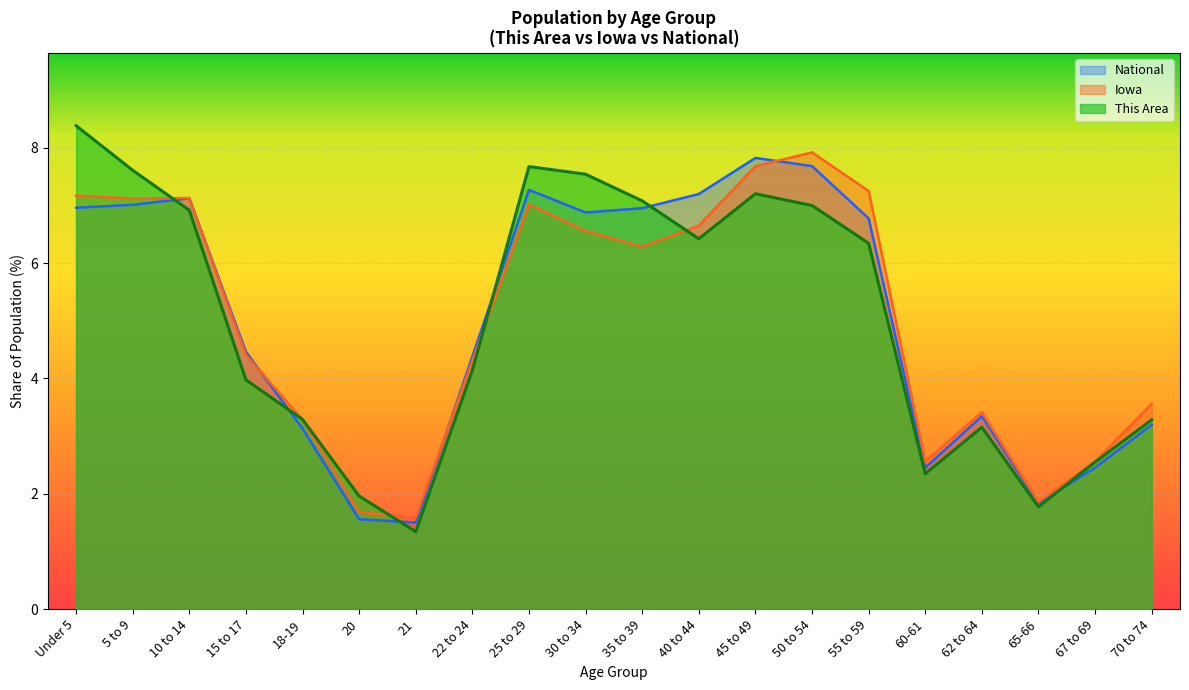

At how many categories does at least one series exceed 6?

10